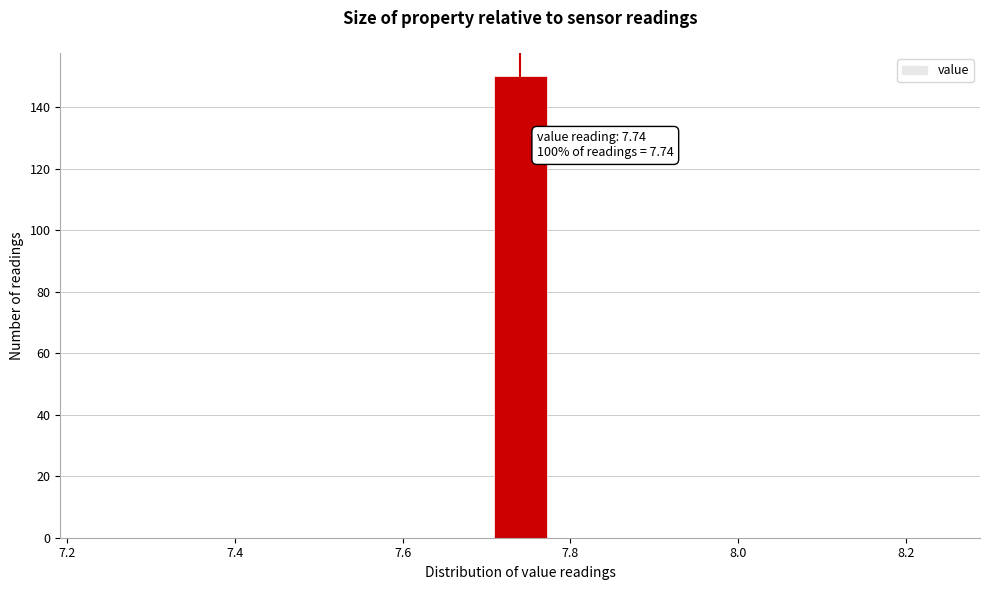

Around what value on the x-axis is the tallest bar? Give the approximate position of its centre, as read against the axis.

7.74